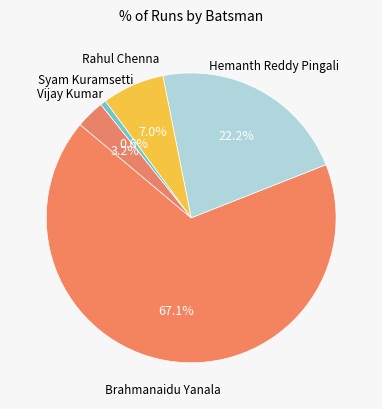

Which slice is the smallest?

Syam Kuramsetti